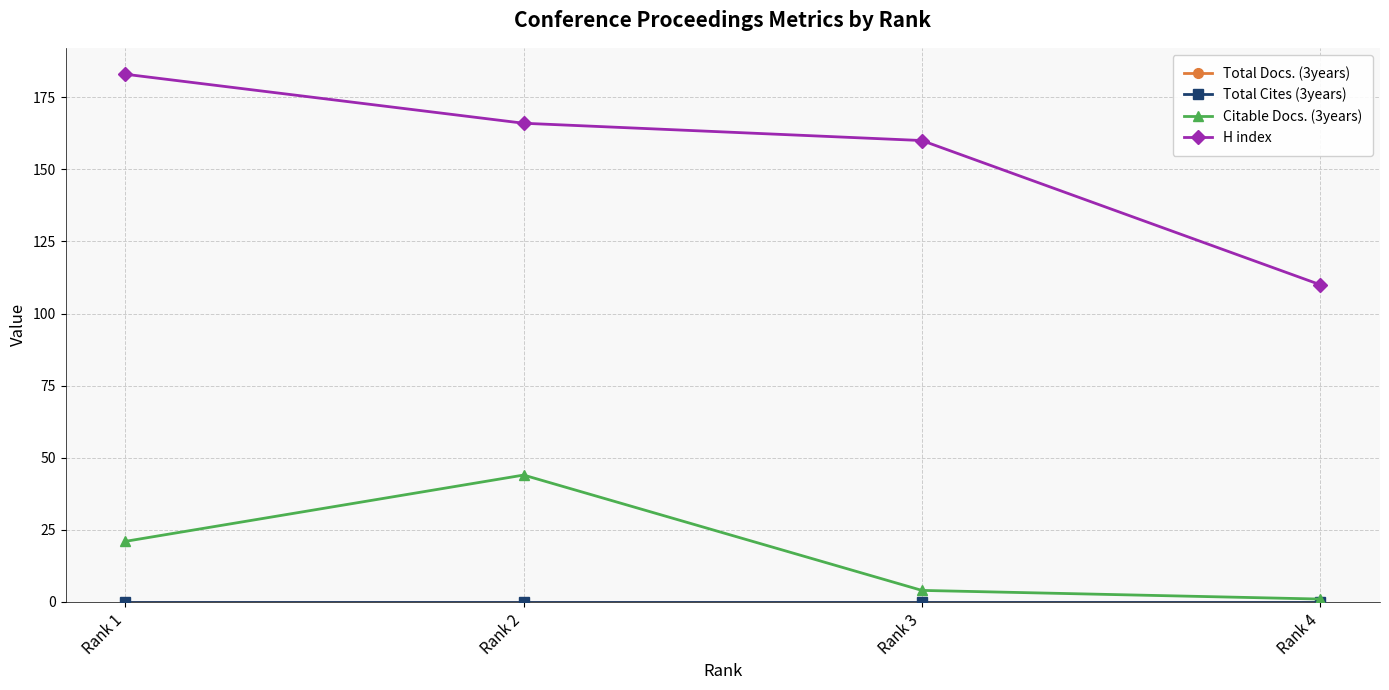

Which series changed the most between Rank 1 and Rank 4?

H index